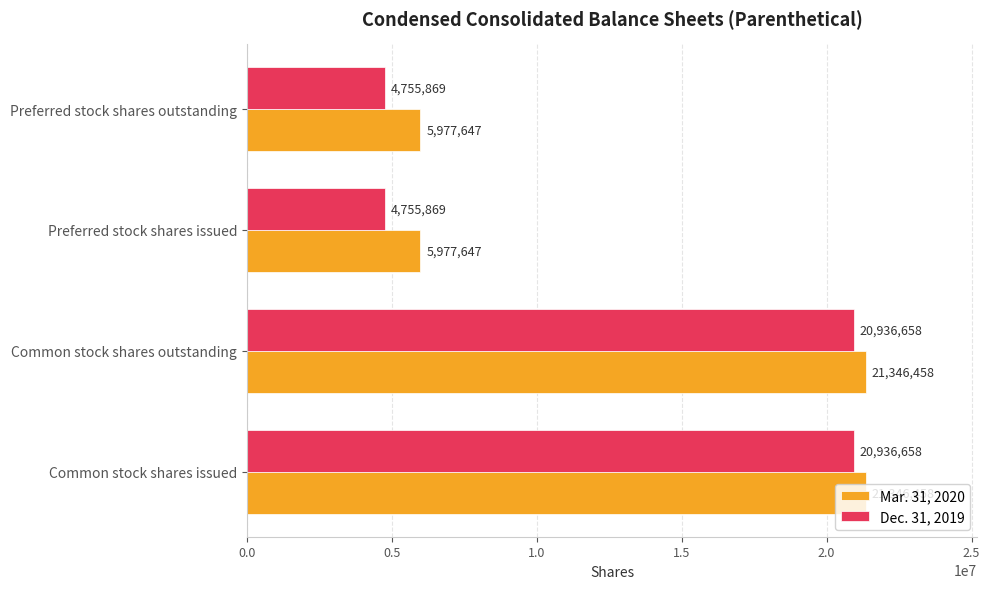

List the series in order of their peak value, lowest first.

Dec. 31, 2019, Mar. 31, 2020